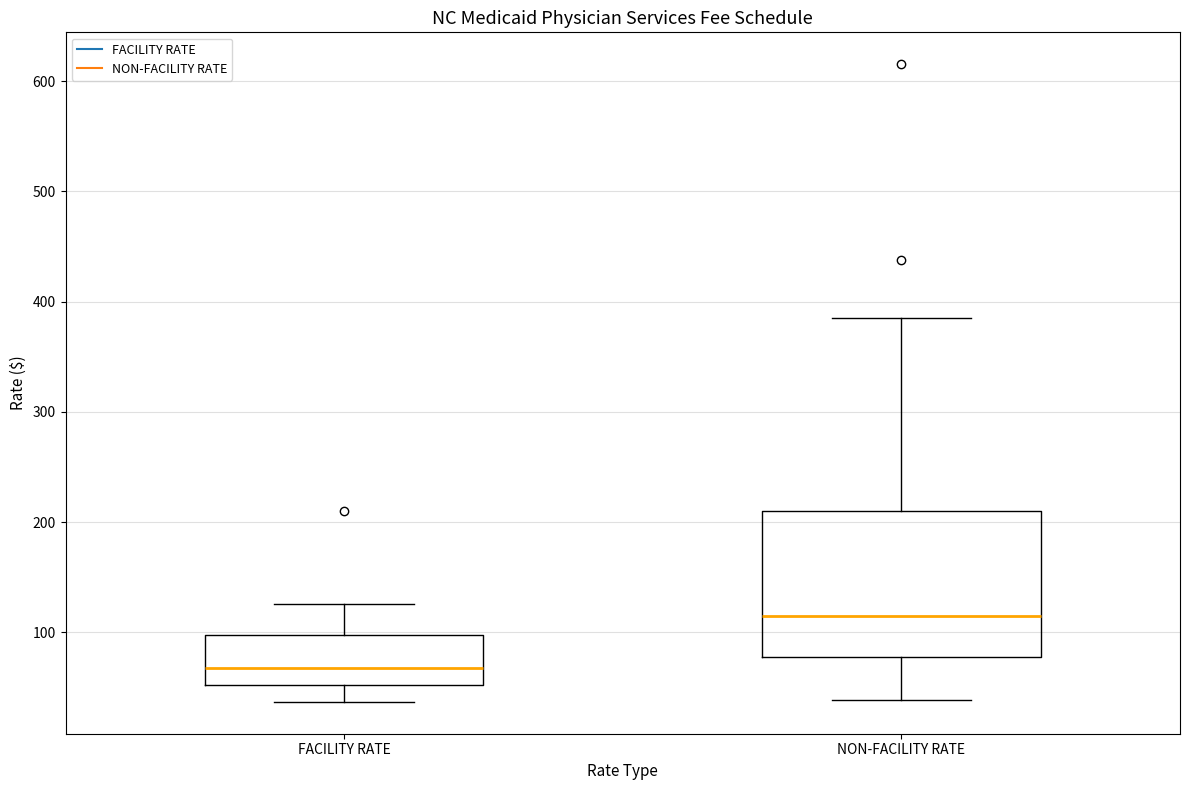

Which box's median line is the highest?

NON-FACILITY RATE